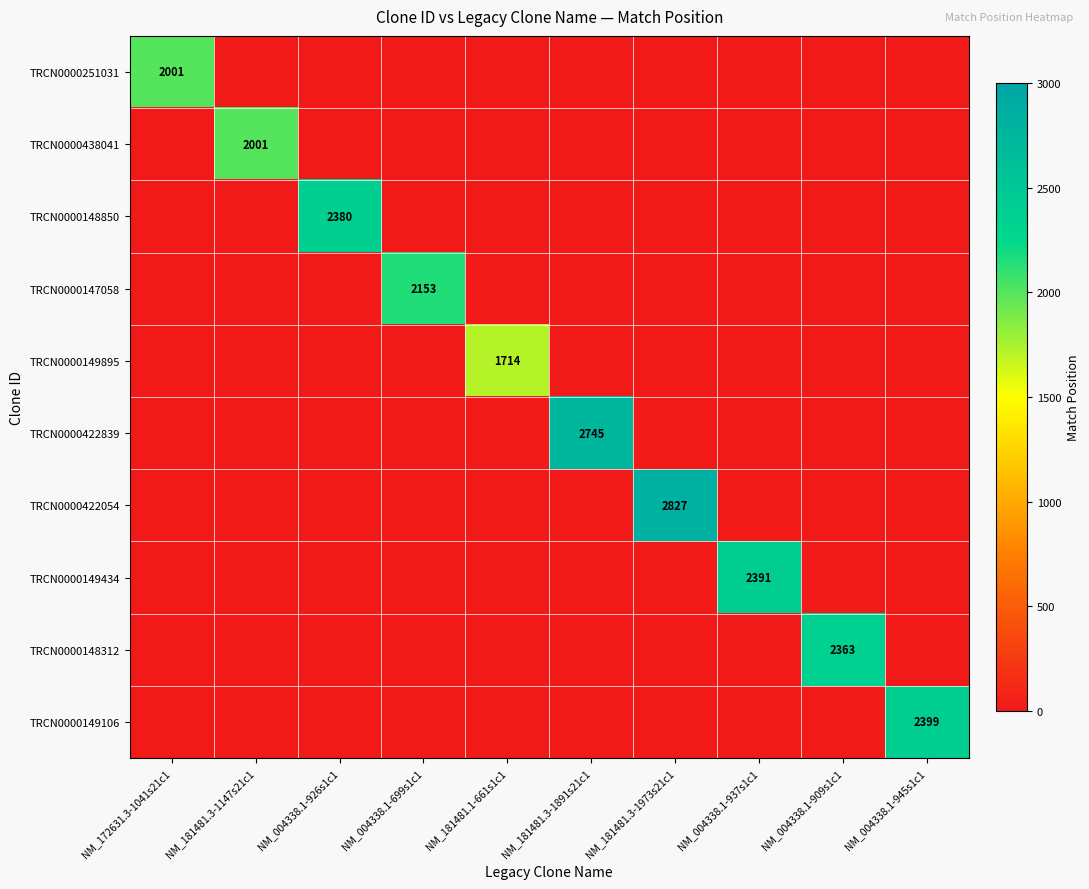

How many values in TRCN0000251031 are above zero?

1